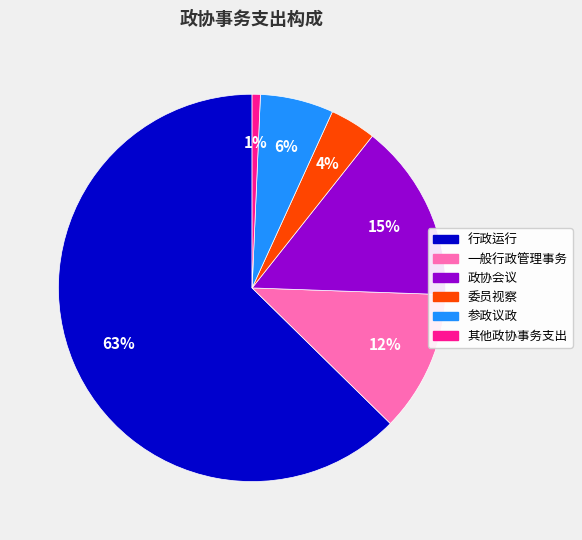

Is it true that 委员视察 is 4% of the pie?

True